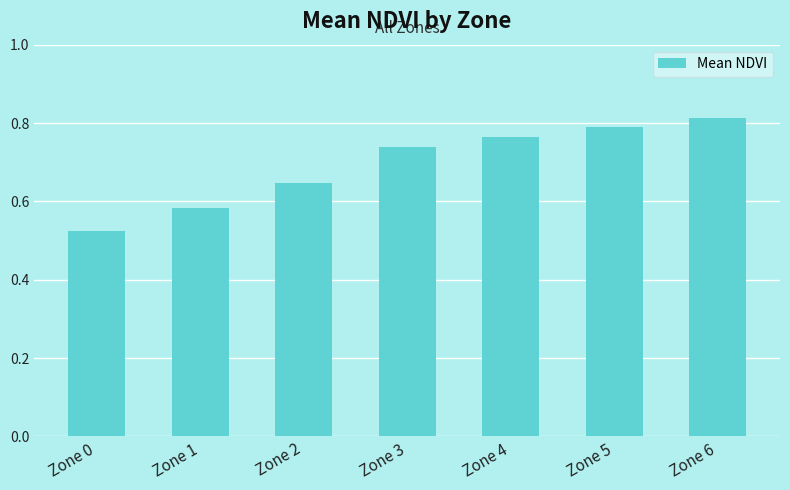

Rank the categories by value from lowest to highest.

Zone 0, Zone 1, Zone 2, Zone 3, Zone 4, Zone 5, Zone 6